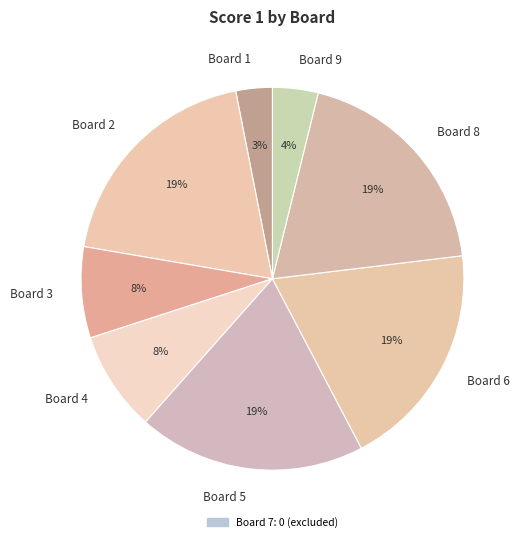

To the nearest percent, what is the combined percentage of Board 8 and Board 2?

38%